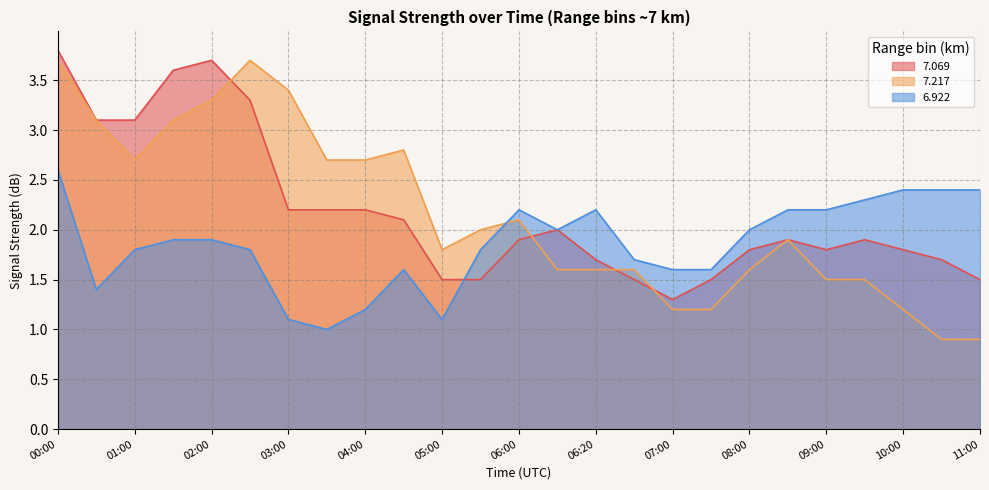

True or false:   7.069 and   6.922 cross at least once.

True